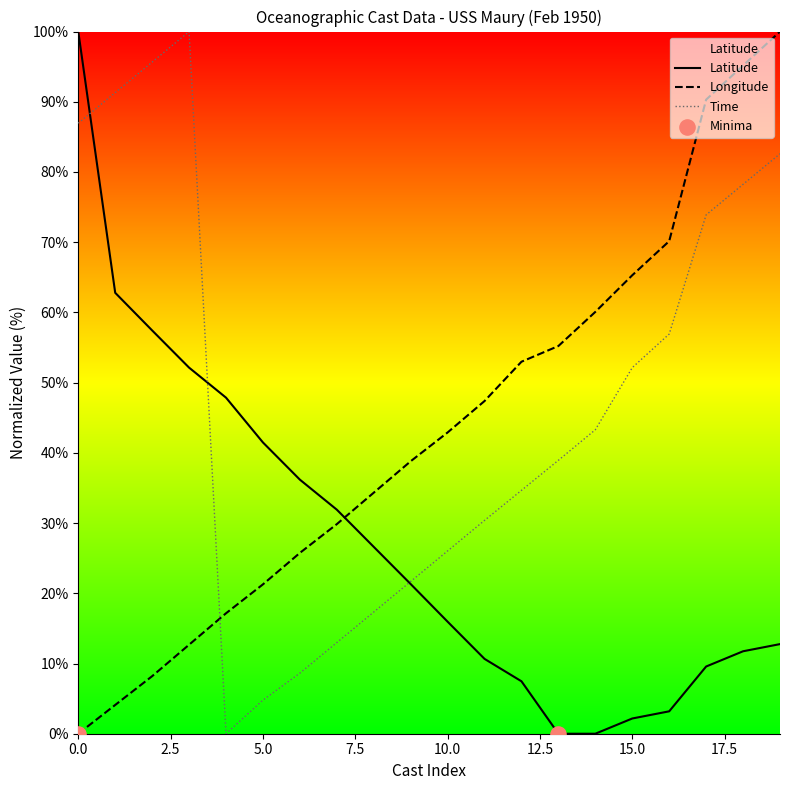

Which series has the largest total across all categories?

Time